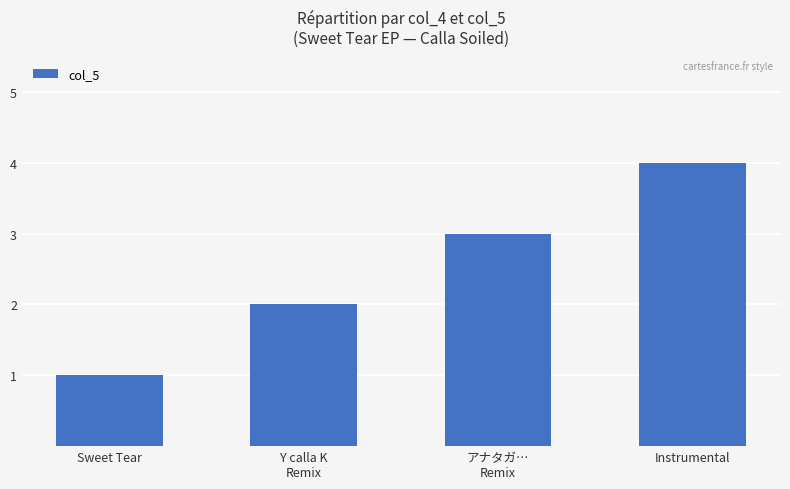

What value does the data have at Instrumental?

4